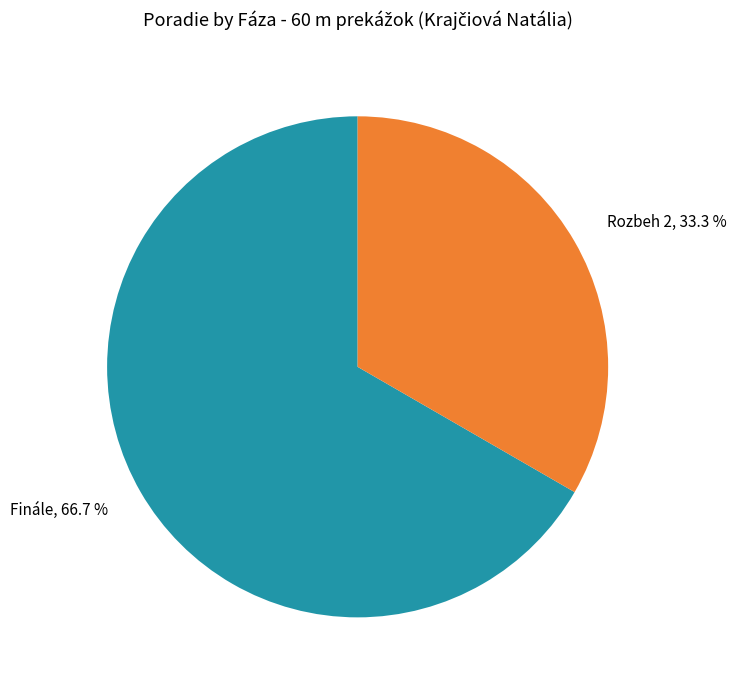

Between Rozbeh 2 and Finále, which is larger?

Finále